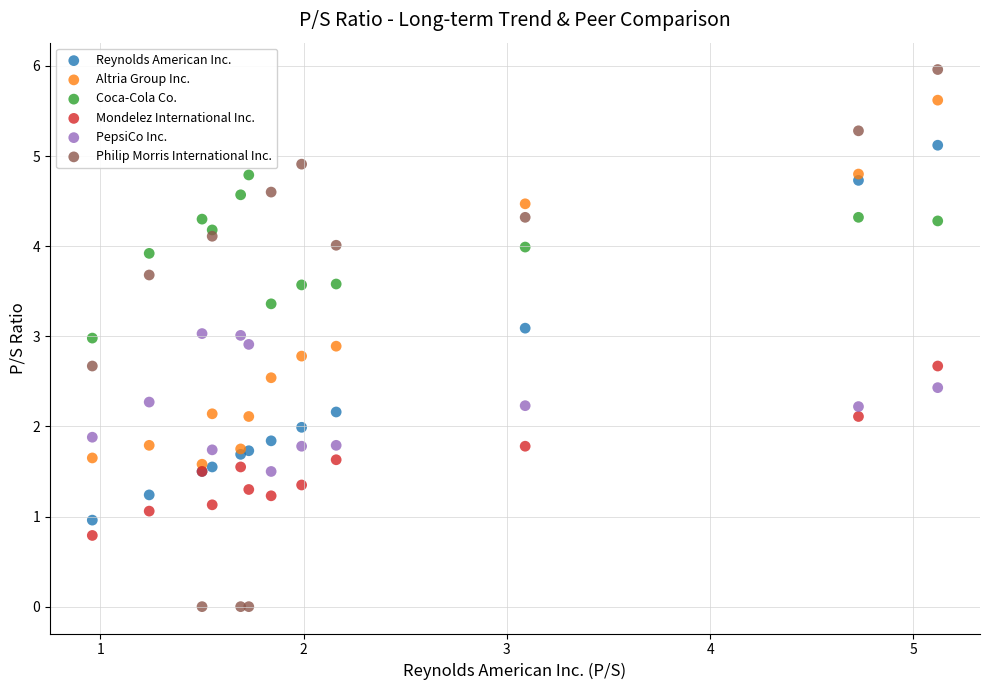

Which series reaches the minimum Y coordinate?

Philip Morris International Inc.